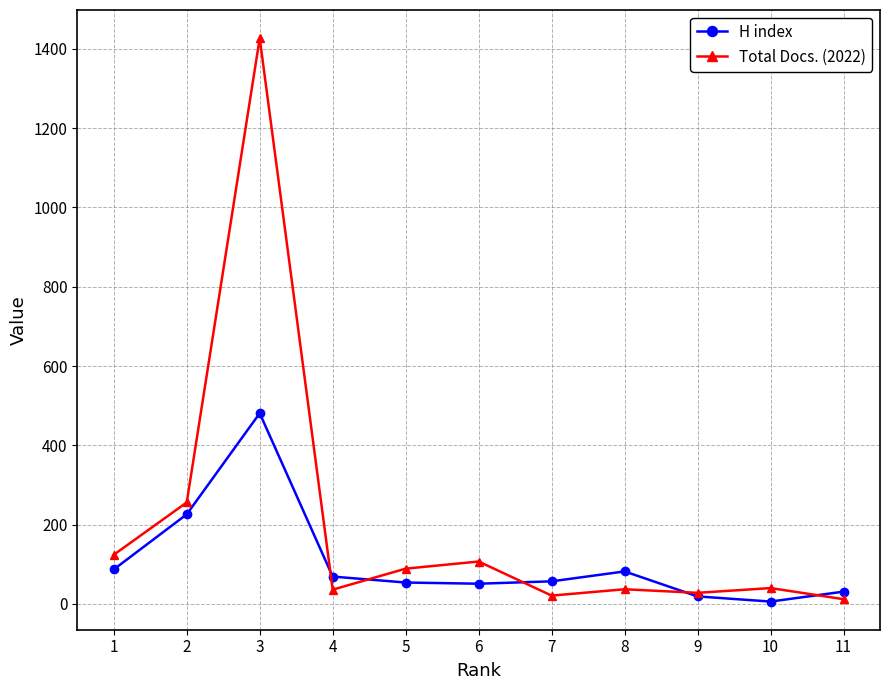

What is the maximum value shown in the chart?

1427